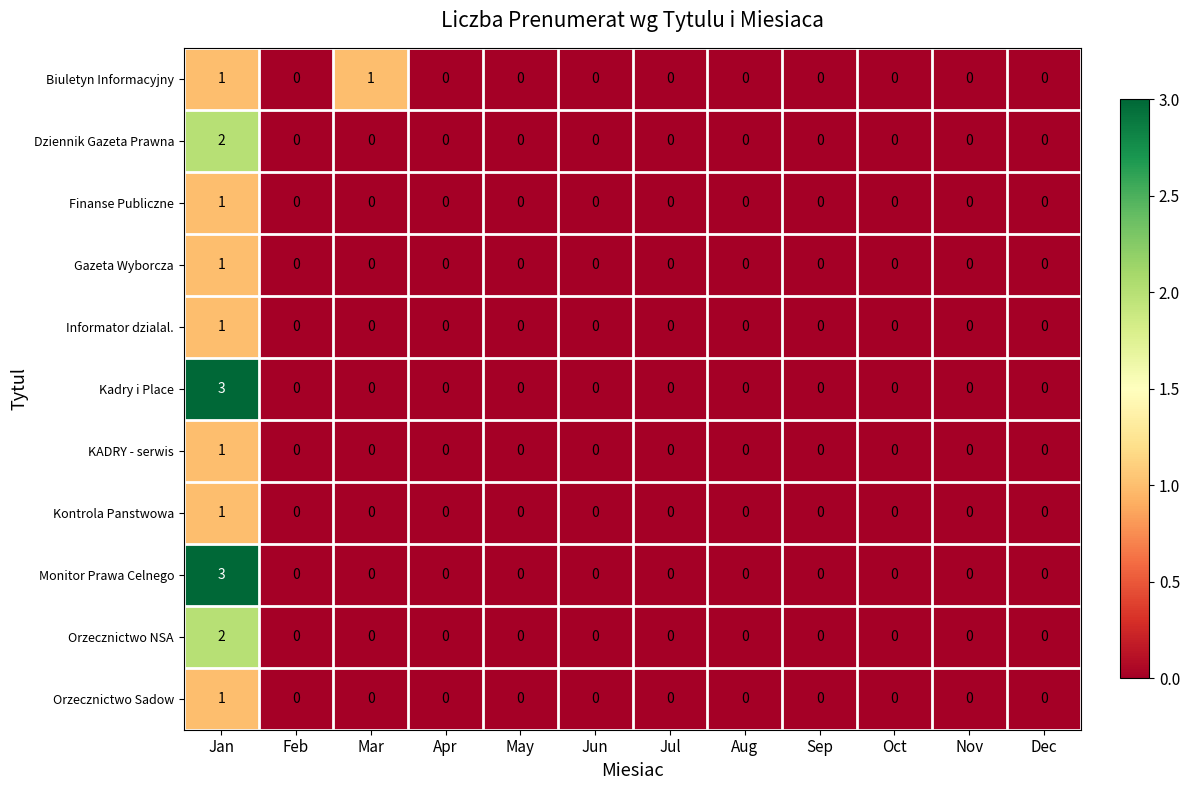

At which category is the sum across all series the highest?

Jan